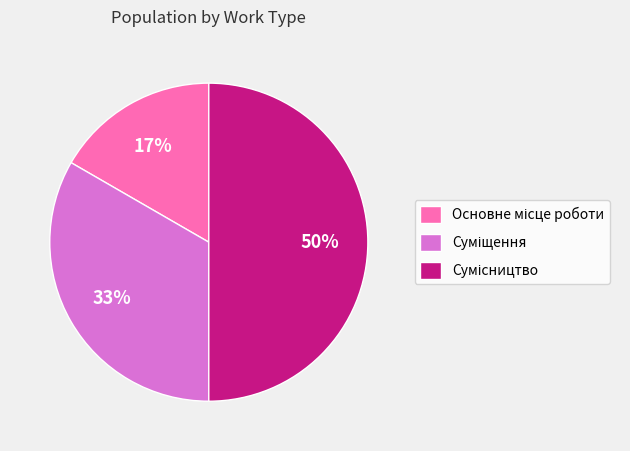

To the nearest percent, what is the average slice percentage?

33%